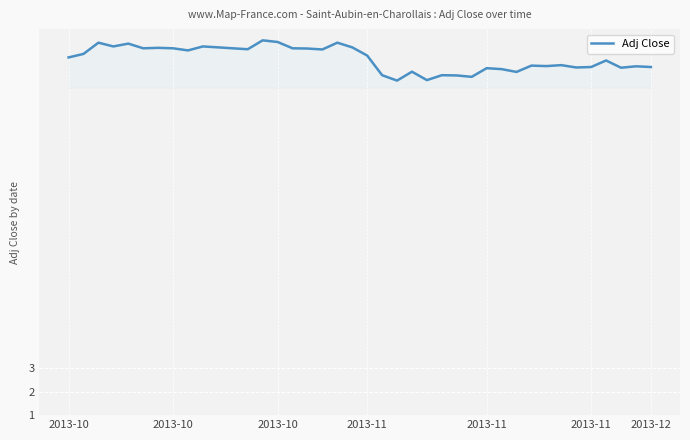

What is the greatest value displayed?

17.0